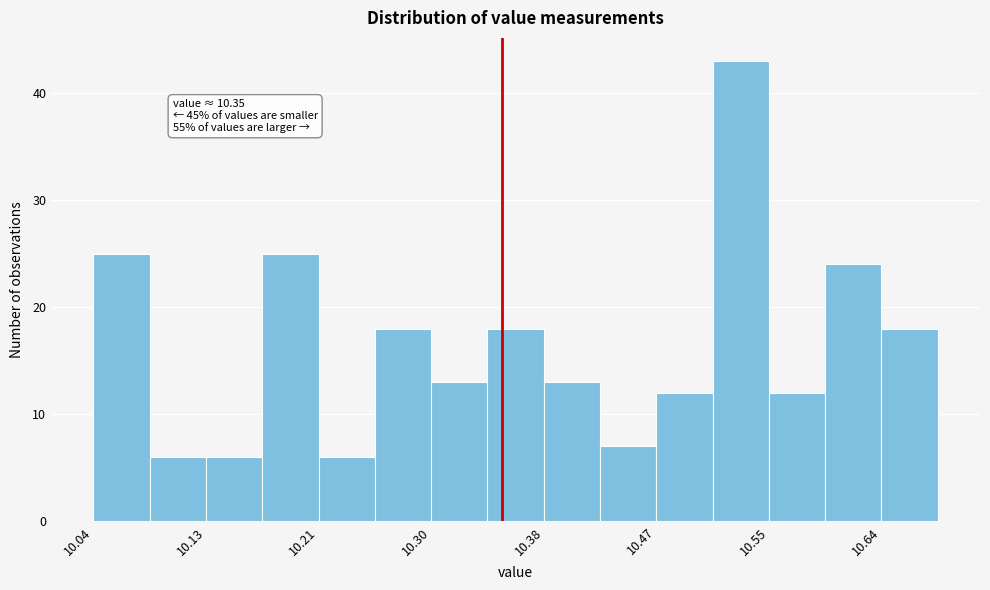

Which range on the x-axis has the tallest bar?

10.51 to 10.55